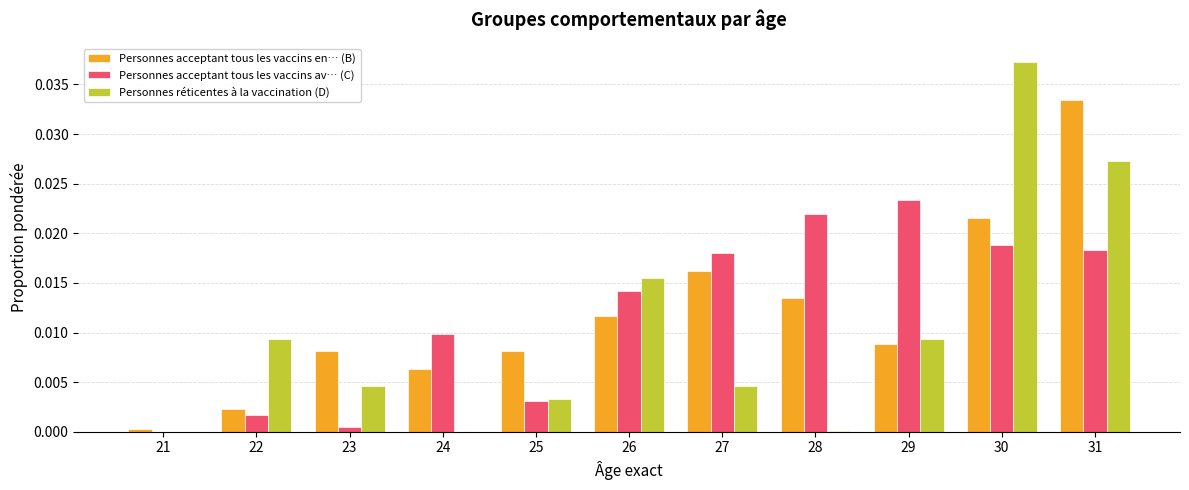

The Personnes réticentes à la vaccination (D) series shows 0.0 at 28. True or false?

True